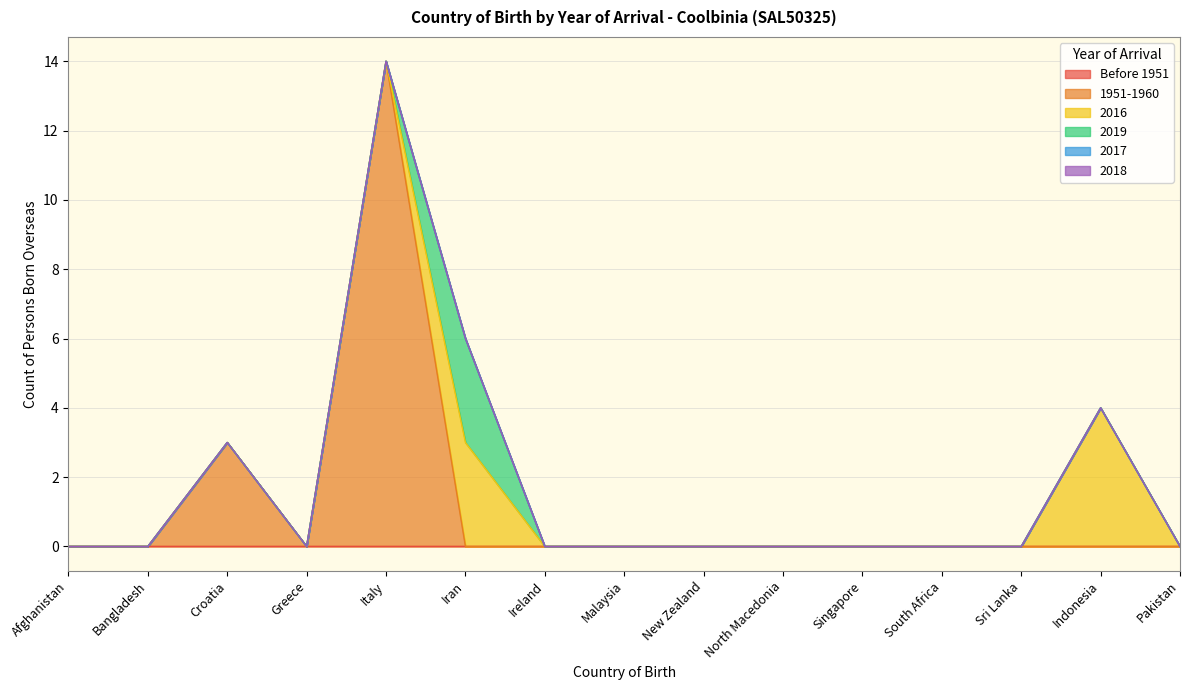

How many positive values does the 1951-1960 series have?

2